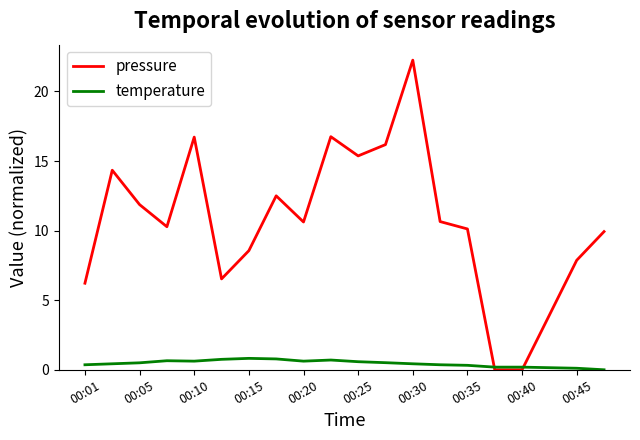

What is the sum of all pressure values?

210.7